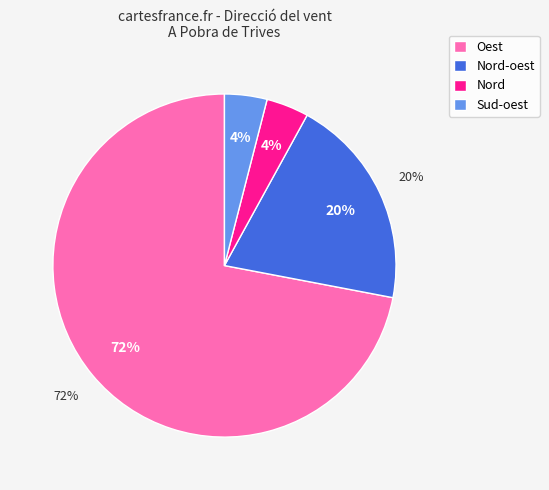

To the nearest percent, what is the combined percentage of Sud-oest and Nord-oest?

24%